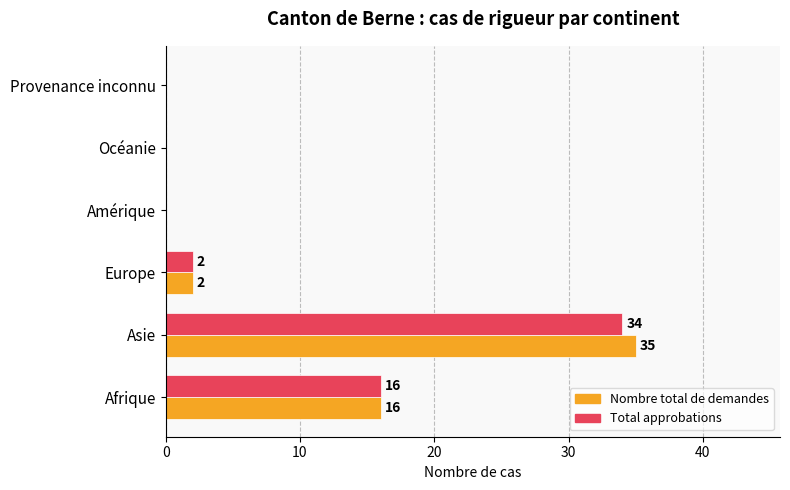

What is the sum of all Total approbations values?

52